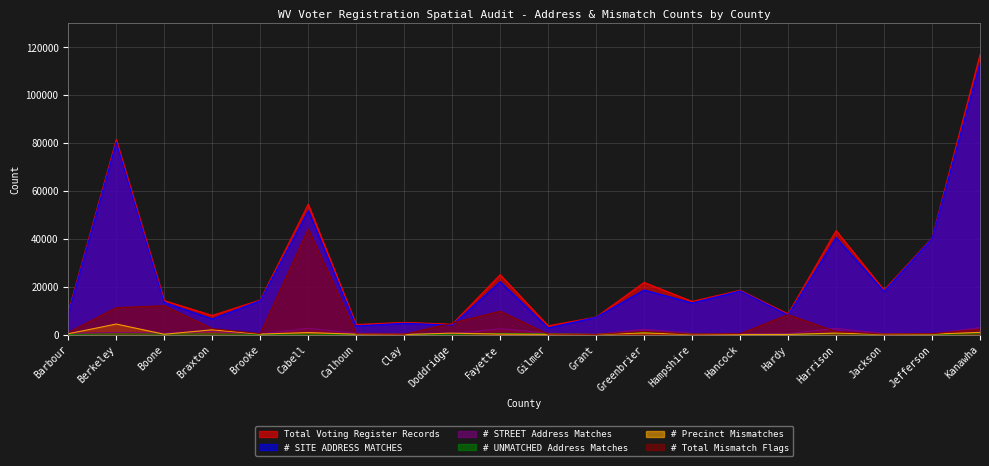

Which series changed the most between Barbour and Harrison?

Total Voting Register Records